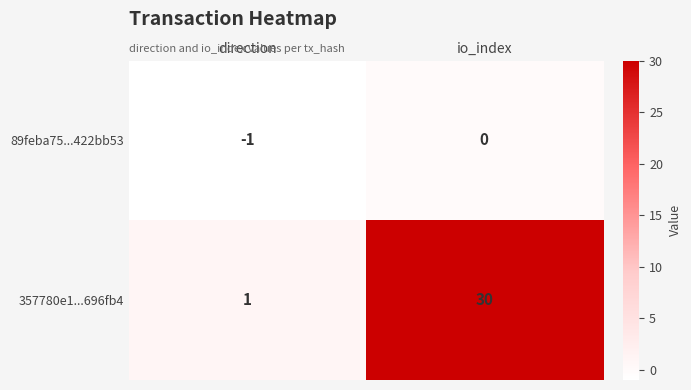

What is the difference between the highest and lowest values at direction?

2